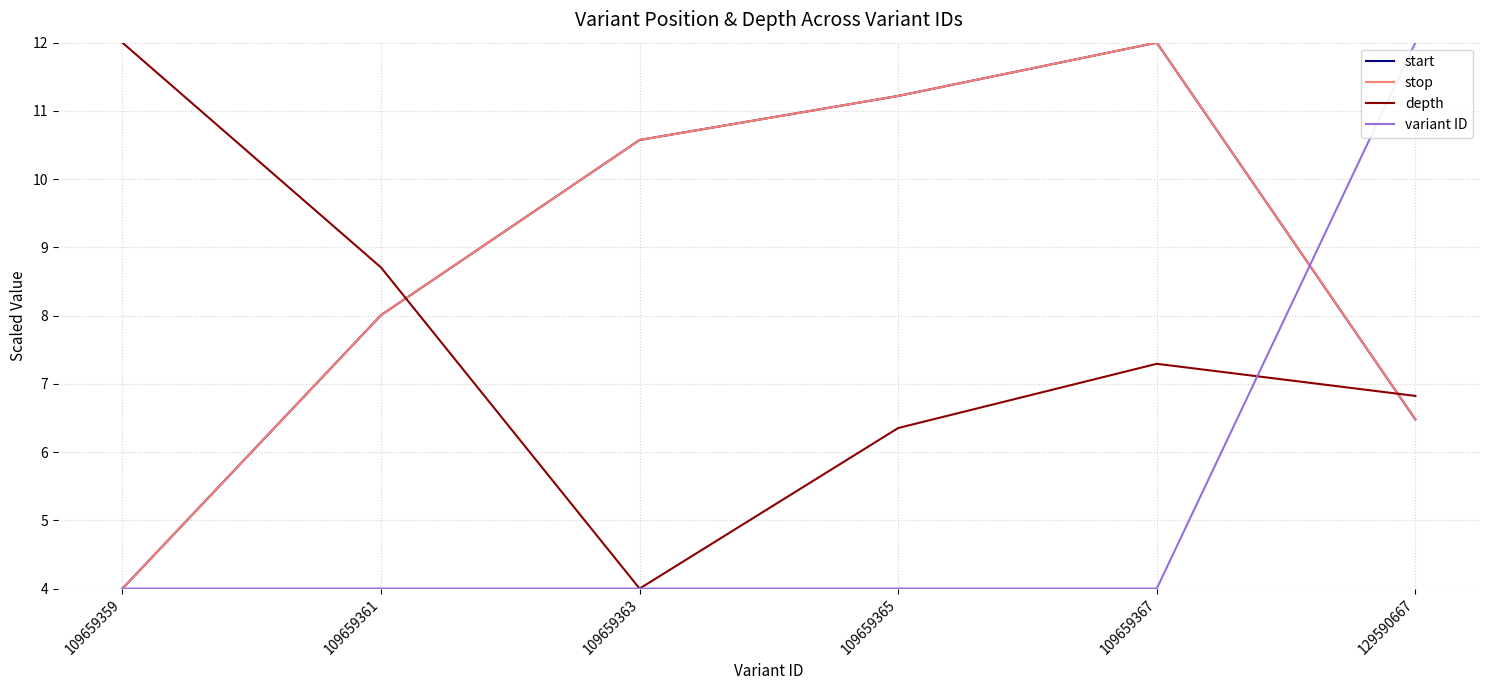

What is the total value across all series at 109659361?

28.7